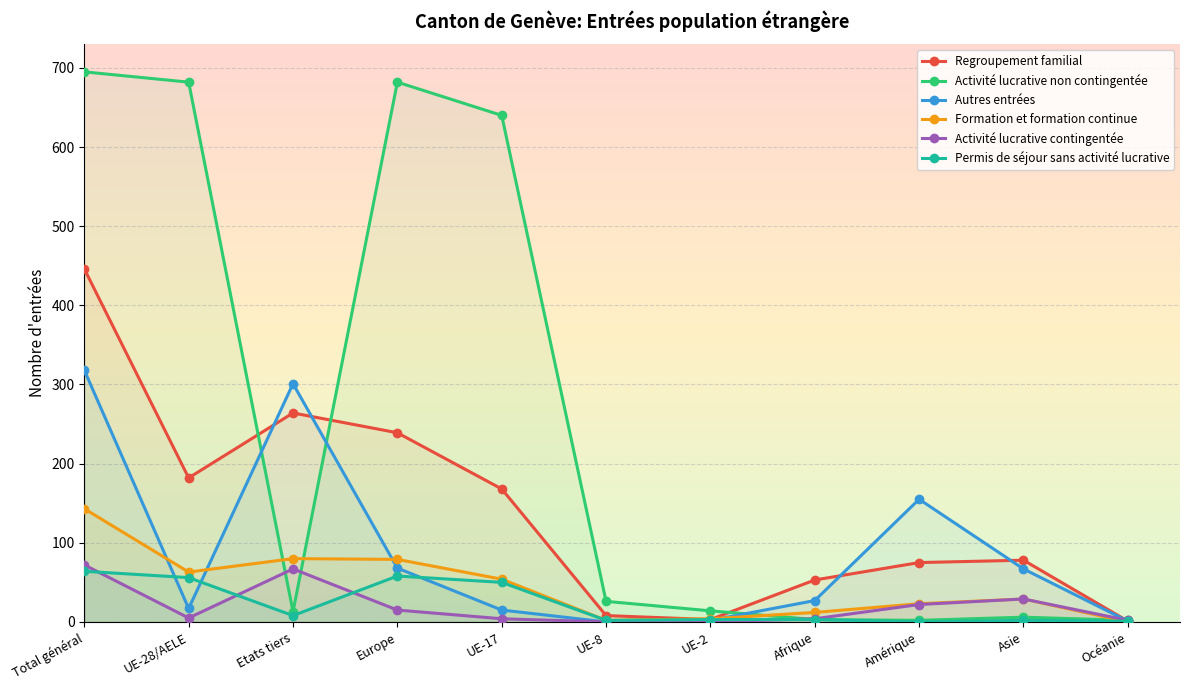

At which category does Activité lucrative contingentée reach its first local peak?

Etats tiers